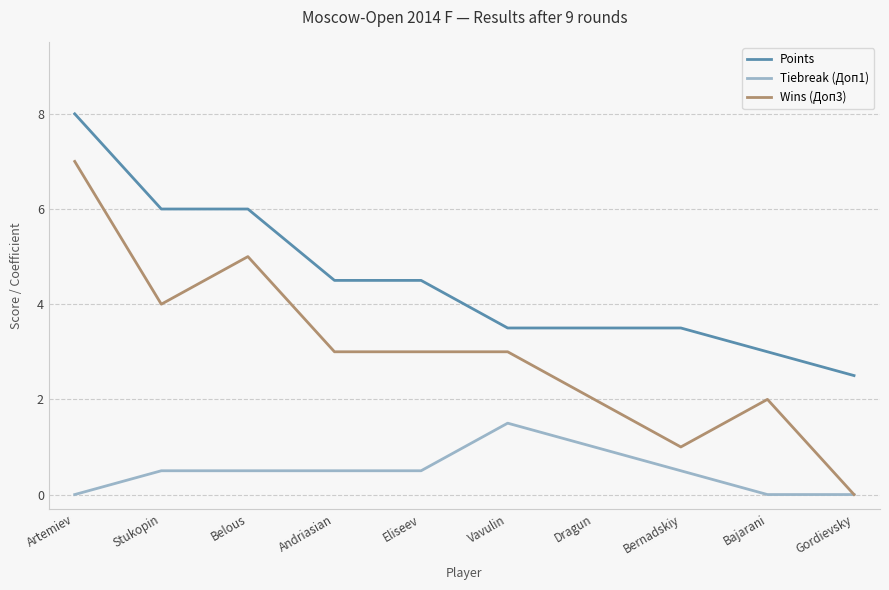

What are all the series names shown in the legend?

Points, Tiebreak (Доп1), Wins (Доп3)